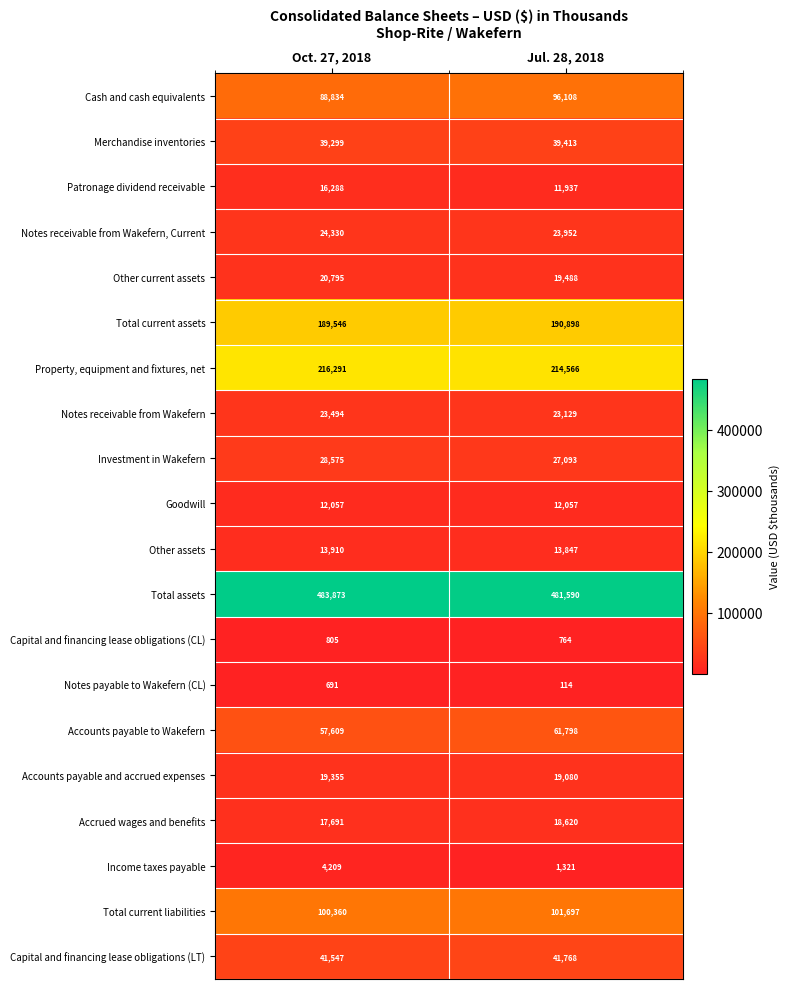

Rank the series at Oct. 27, 2018 from lowest to highest value.

Notes payable to Wakefern (CL), Capital and financing lease obligations (CL), Income taxes payable, Goodwill, Other assets, Patronage dividend receivable, Accrued wages and benefits, Accounts payable and accrued expenses, Other current assets, Notes receivable from Wakefern, Notes receivable from Wakefern, Current, Investment in Wakefern, Merchandise inventories, Capital and financing lease obligations (LT), Accounts payable to Wakefern, Cash and cash equivalents, Total current liabilities, Total current assets, Property, equipment and fixtures, net, Total assets